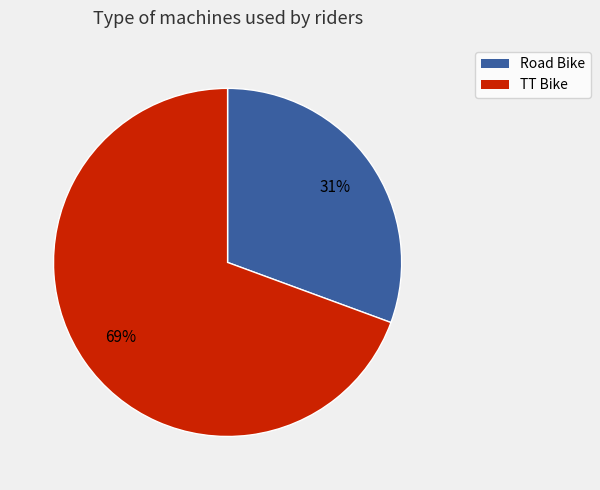

To the nearest percent, what portion does TT Bike represent?

69%